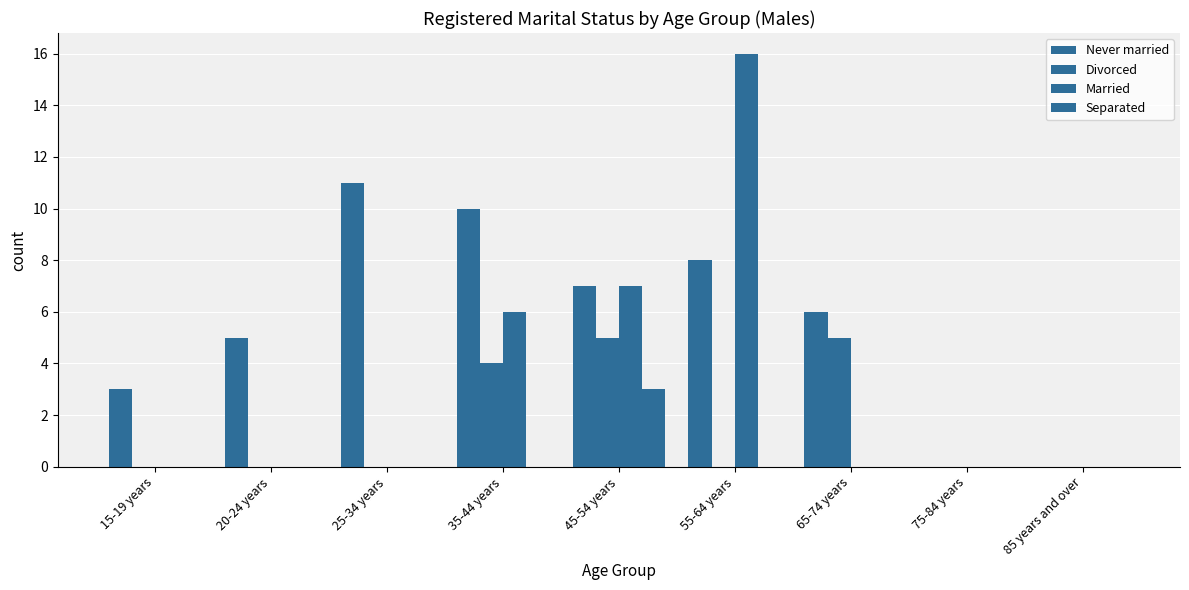

True or false: Separated has a value of 0 at 65-74 years.

True